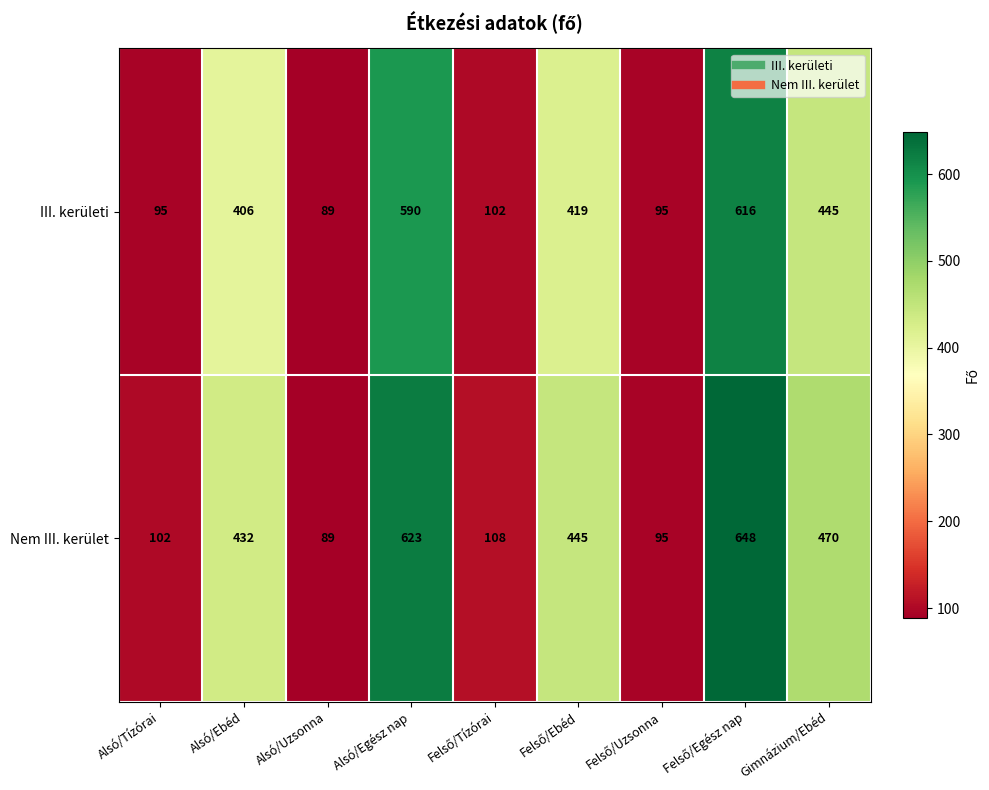

What is the sum of all III. kerületi values?

2857